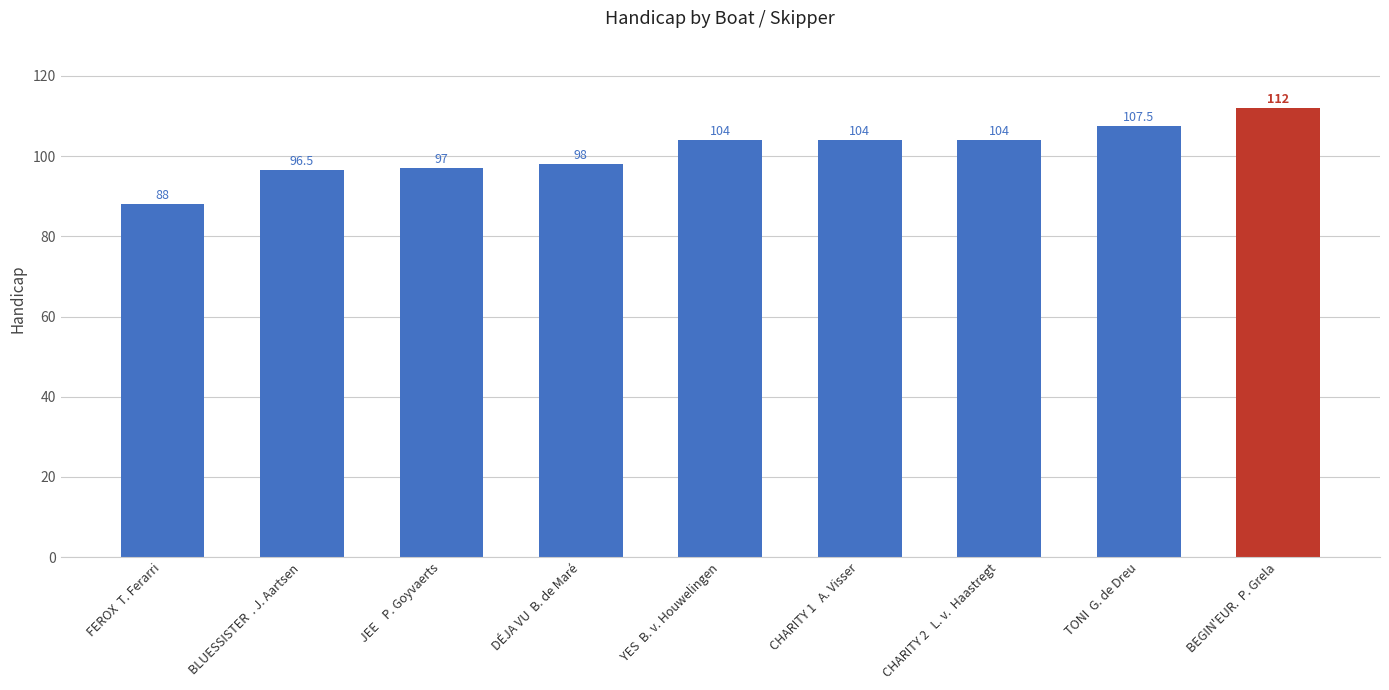

The chart shows a value of 112.0 at BEGIN'EUR.  P. Grela. True or false?

True